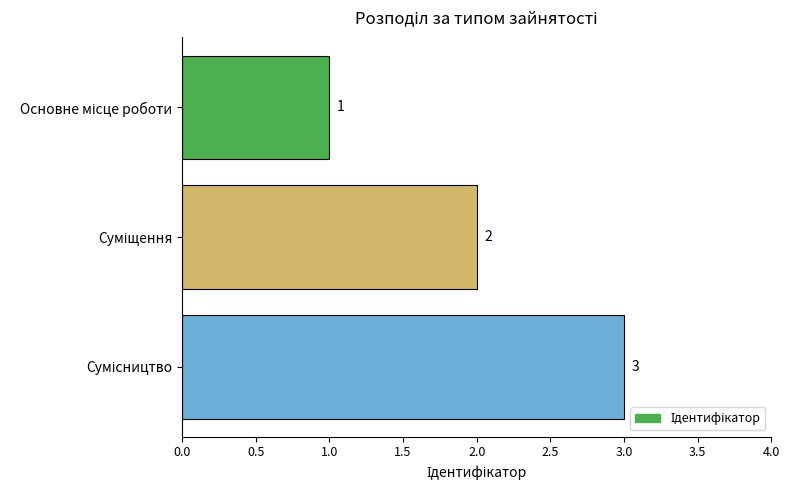

What is the greatest value displayed?

3